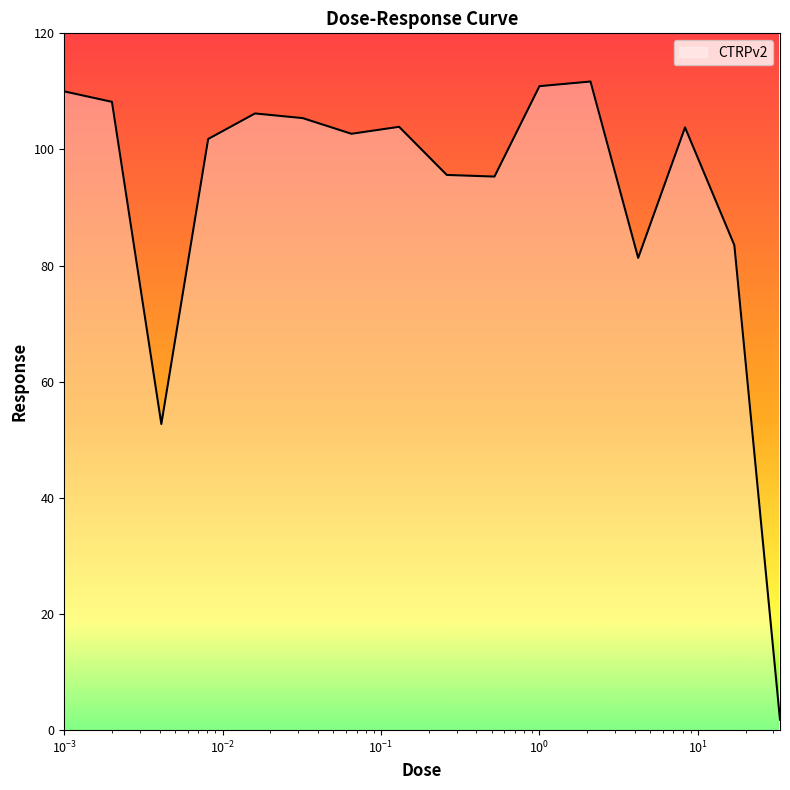

What is the average value?

92.2